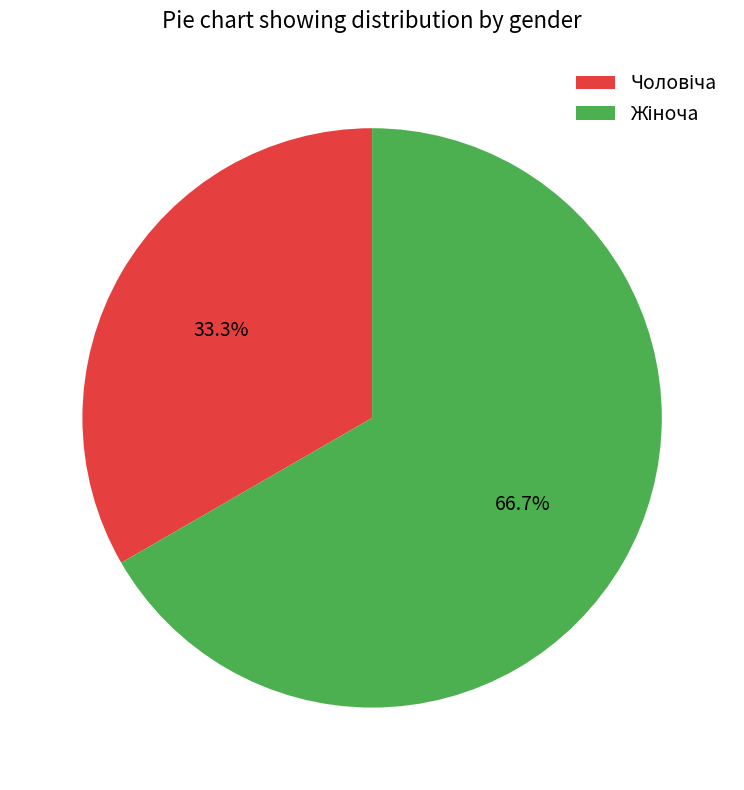

Does any single category account for the majority?

Yes